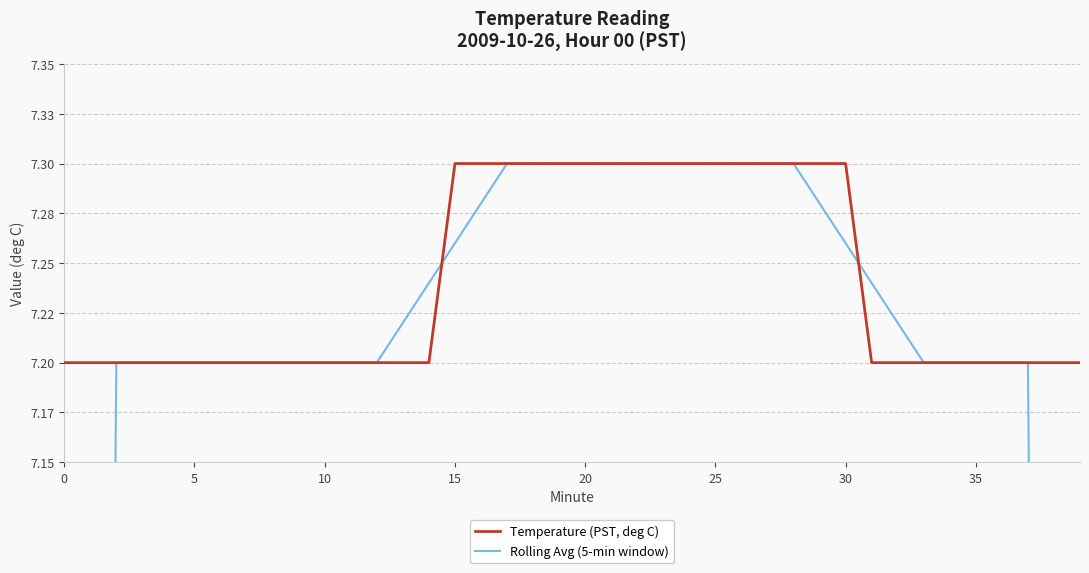

Which label corresponds to the largest value in the chart?

15